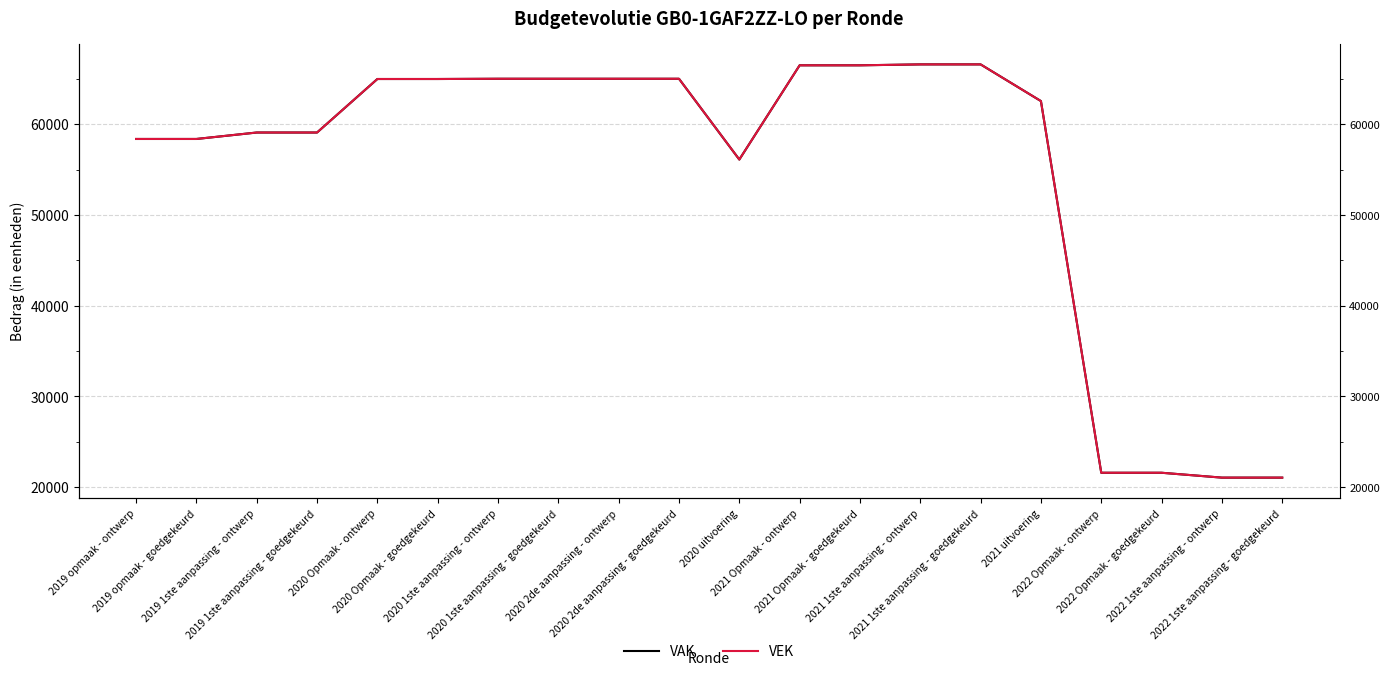

Reading left to right, extract all data points from this chart.

VAK: 2019 opmaak - ontwerp=58370	2019 opmaak - goedgekeurd=58370	2019 1ste aanpassing - ontwerp=59081	2019 1ste aanpassing - goedgekeurd=59081	2020 Opmaak - ontwerp=64979	2020 Opmaak - goedgekeurd=64979	2020 1ste aanpassing - ontwerp=65005	2020 1ste aanpassing - goedgekeurd=65005	2020 2de aanpassing - ontwerp=65005	2020 2de aanpassing - goedgekeurd=65005	2020 uitvoering=56104	2021 Opmaak - ontwerp=66488	2021 Opmaak - goedgekeurd=66488	2021 1ste aanpassing - ontwerp=66589	2021 1ste aanpassing - goedgekeurd=66589	2021 uitvoering=62546	2022 Opmaak - ontwerp=21582	2022 Opmaak - goedgekeurd=21582	2022 1ste aanpassing - ontwerp=21045	2022 1ste aanpassing - goedgekeurd=21045
VEK: 2019 opmaak - ontwerp=58370	2019 opmaak - goedgekeurd=58370	2019 1ste aanpassing - ontwerp=59081	2019 1ste aanpassing - goedgekeurd=59081	2020 Opmaak - ontwerp=64979	2020 Opmaak - goedgekeurd=64979	2020 1ste aanpassing - ontwerp=65005	2020 1ste aanpassing - goedgekeurd=65005	2020 2de aanpassing - ontwerp=65005	2020 2de aanpassing - goedgekeurd=65005	2020 uitvoering=56104	2021 Opmaak - ontwerp=66488	2021 Opmaak - goedgekeurd=66488	2021 1ste aanpassing - ontwerp=66589	2021 1ste aanpassing - goedgekeurd=66589	2021 uitvoering=62546	2022 Opmaak - ontwerp=21582	2022 Opmaak - goedgekeurd=21582	2022 1ste aanpassing - ontwerp=21045	2022 1ste aanpassing - goedgekeurd=21045